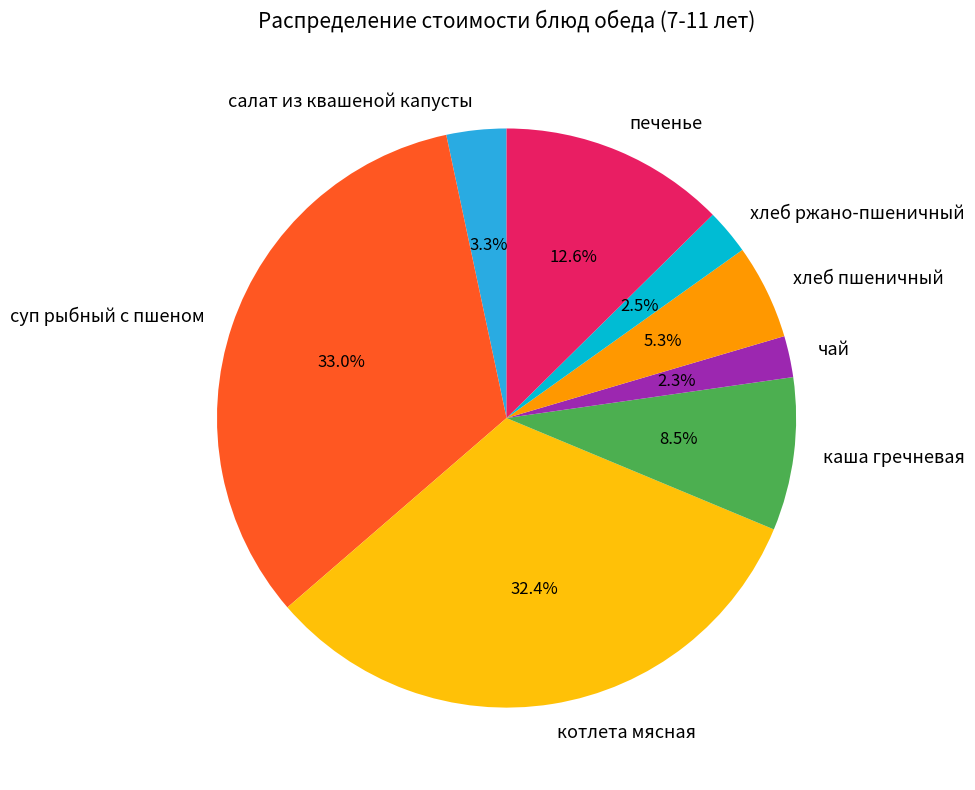

To the nearest percent, what is the difference between the largest and smallest slice percentages?

31%